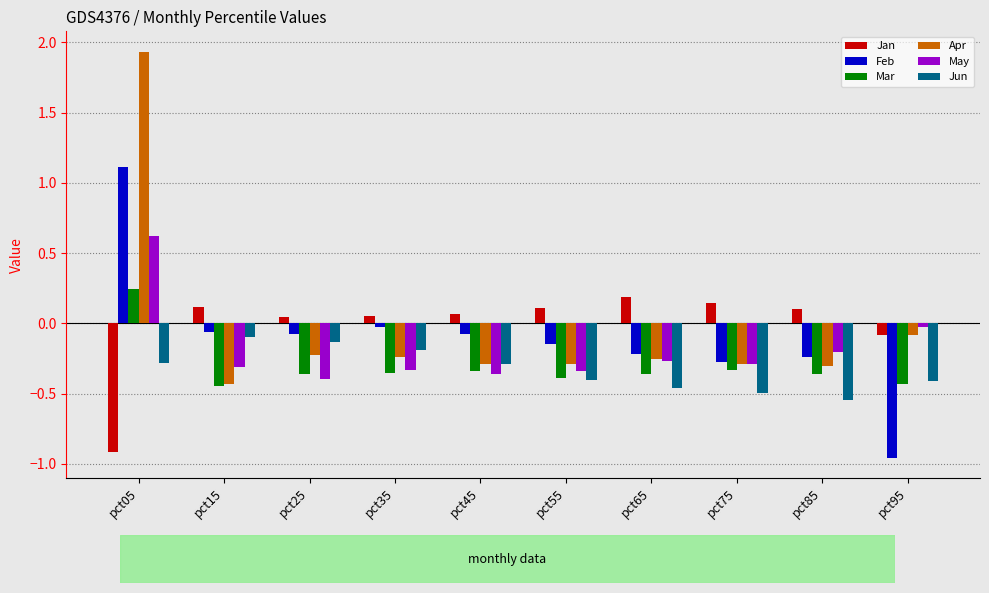

Which series has the widest spread of values?

Apr